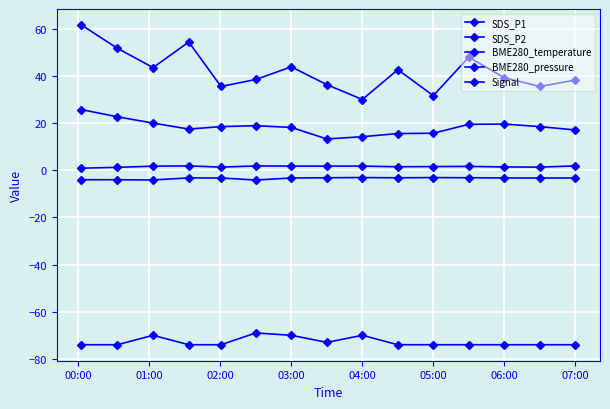

How many data points in Signal are above -74?

5